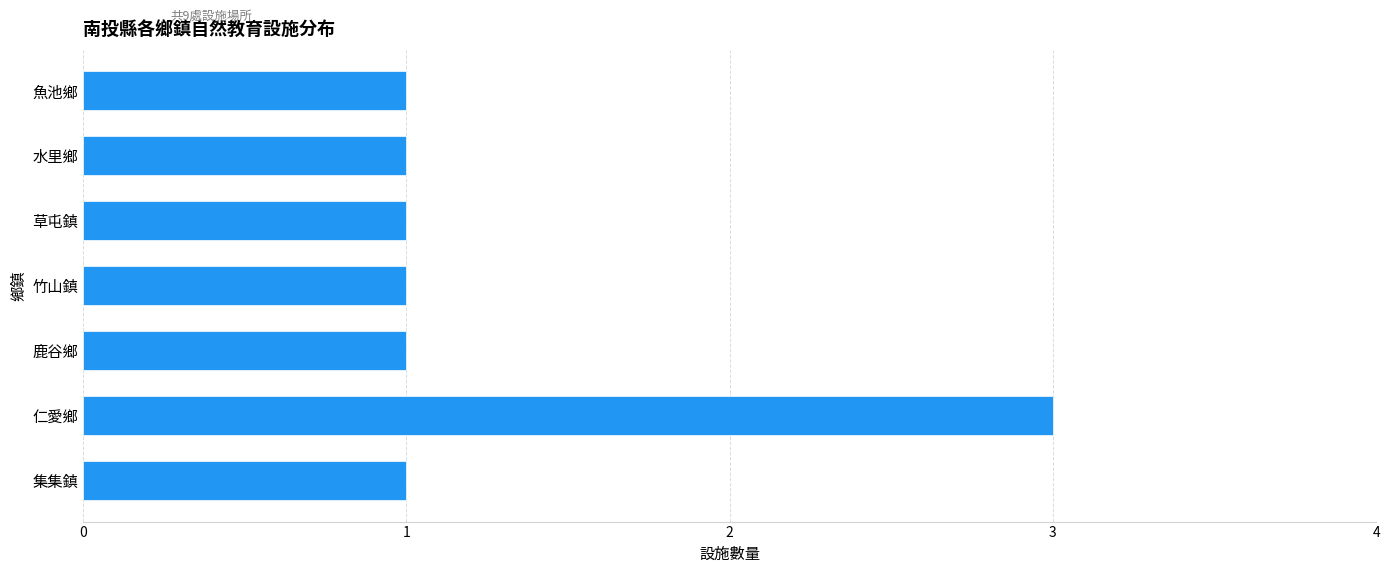

What is the smallest value displayed?

1